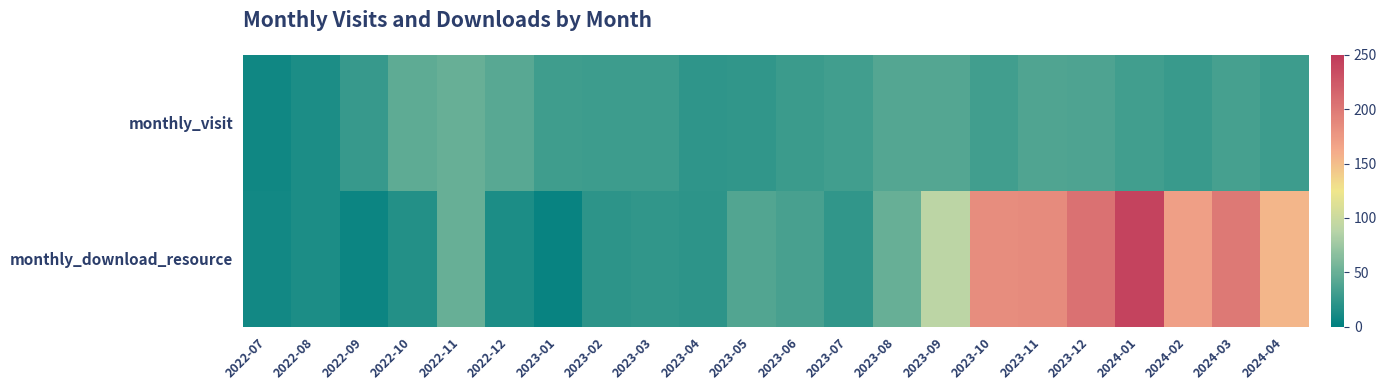

Rank the series at 2023-01 from highest to lowest value.

monthly_visit, monthly_download_resource